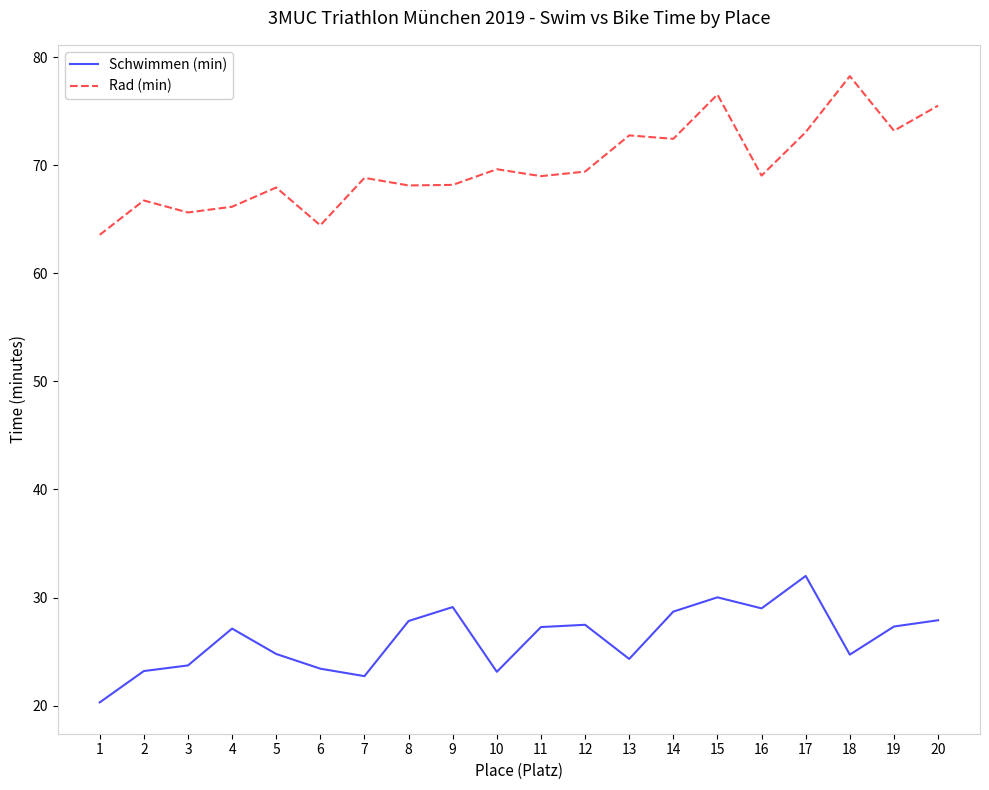

True or false: Schwimmen (min) has more than 1 interior local peaks.

True